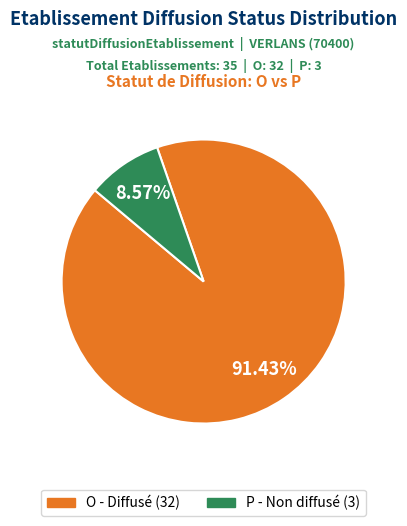

True or false: O accounts for 91% of the total.

True